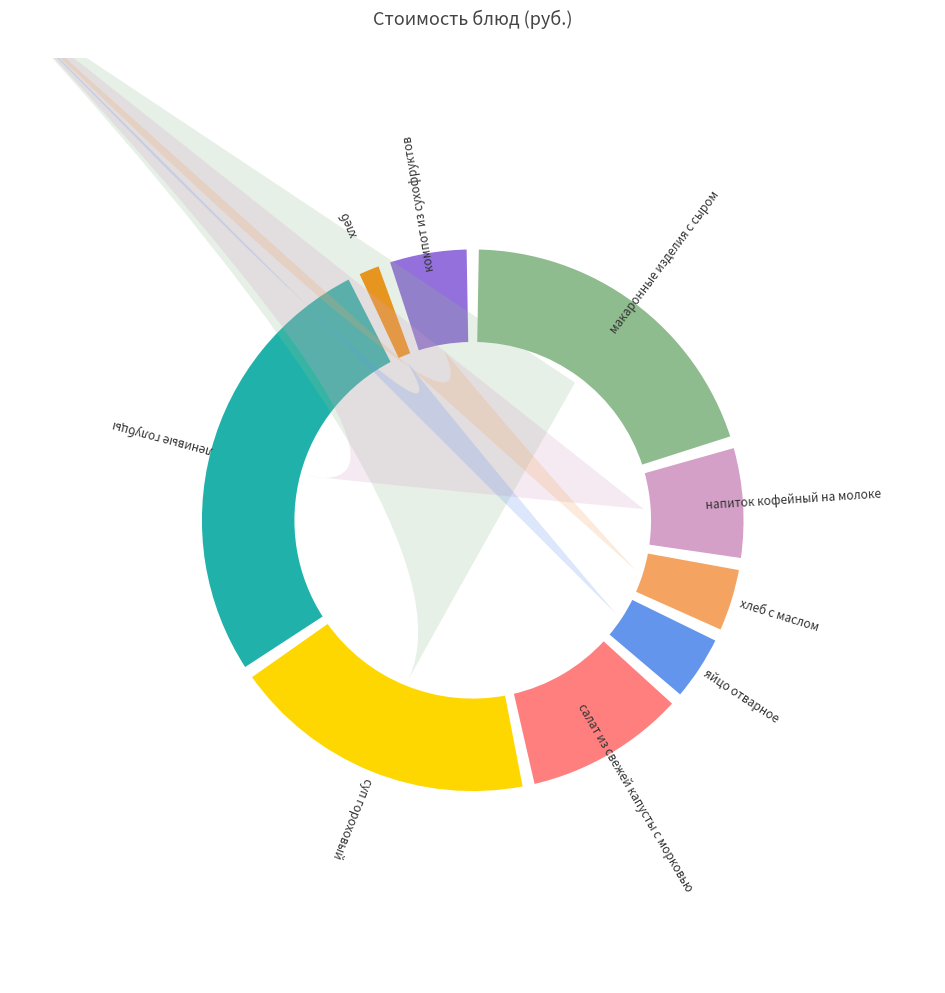

Does ленивые голубцы account for over 50% of the chart?

No